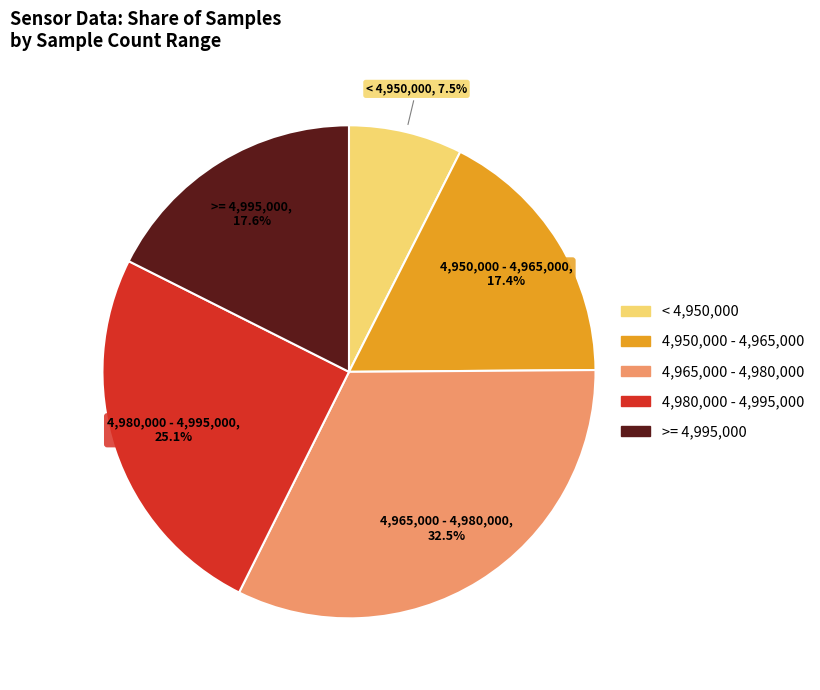

What percentage is NOT represented by 4,980,000 - 4,995,000?

74.9%